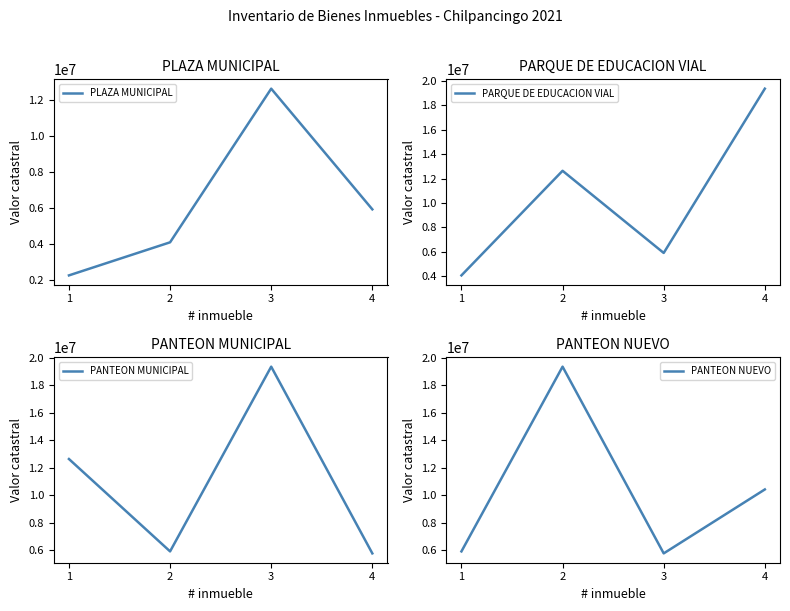

Reading right to left, extract all data points from this chart.

PLAZA MUNICIPAL: 4=5914565.0	3=12642525.0	2=4077000.0	1=2233241.4
PARQUE DE EDUCACION VIAL: 4=19367460.0	3=5914565.0	2=12642525.0	1=4077000.0
PANTEON MUNICIPAL: 4=5769320.0	3=19367460.0	2=5914565.0	1=12642525.0
PANTEON NUEVO: 4=10426000.0	3=5769320.0	2=19367460.0	1=5914565.0